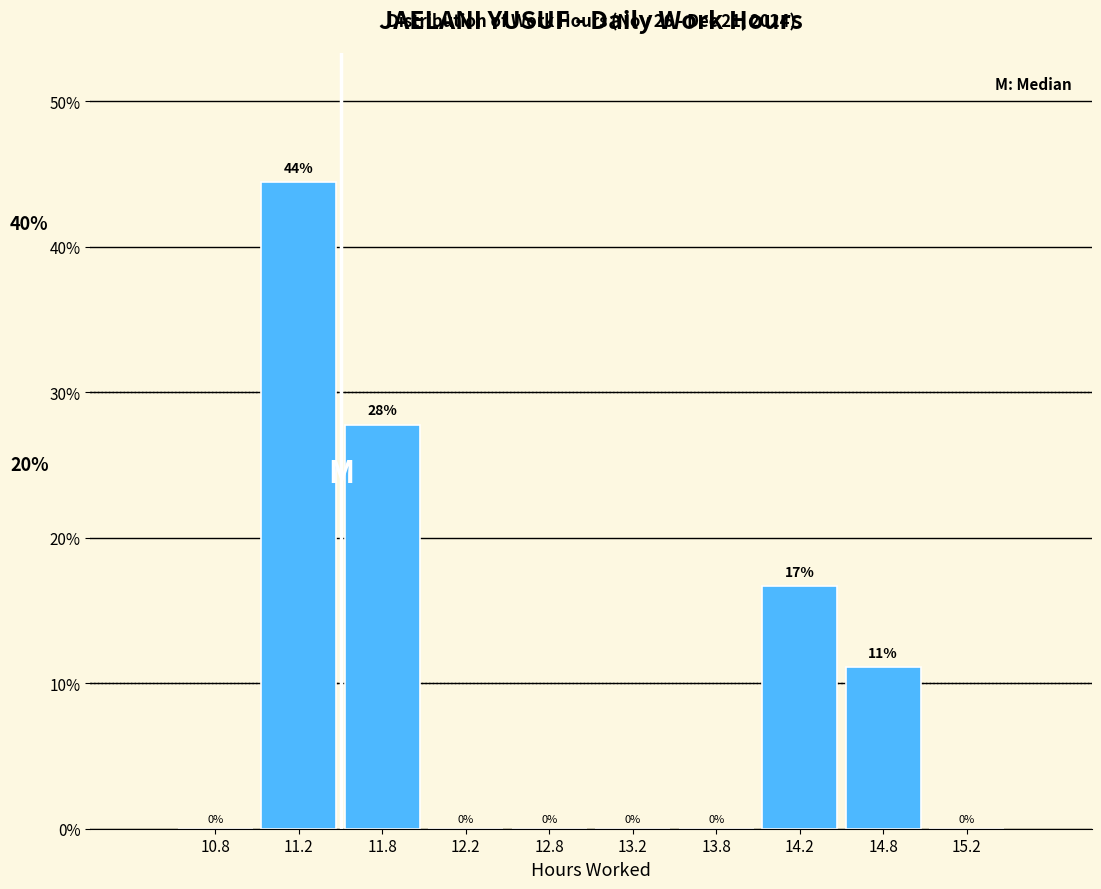

Over which range of the x-axis is the bar tallest?

11.0 to 11.5